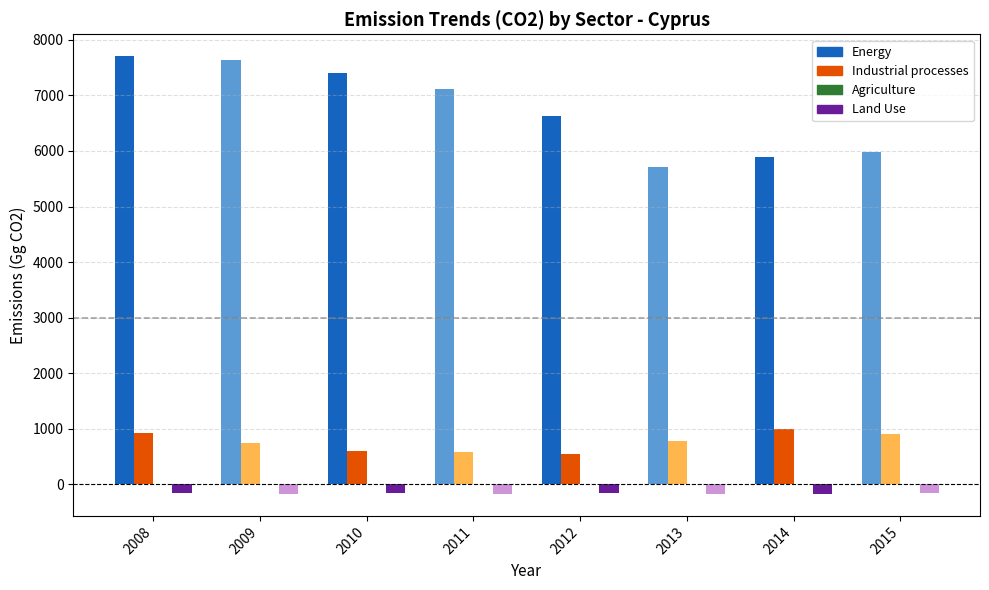

Count the number of categories in the chart.

8